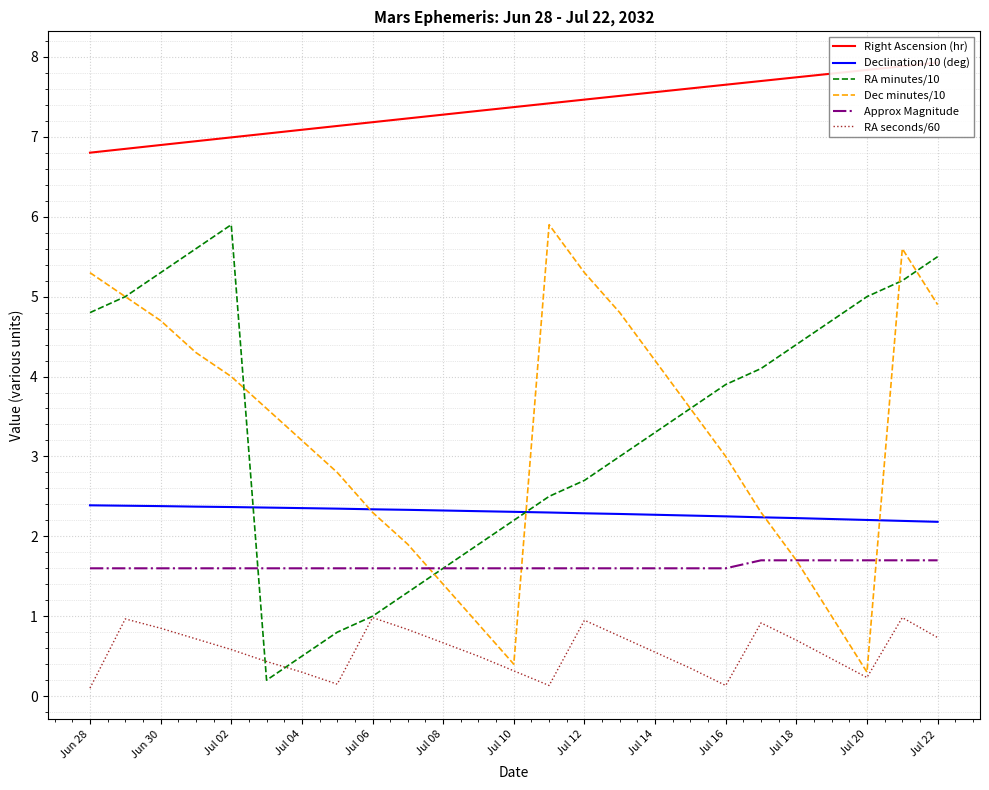

How many interior local valleys does the Dec minutes/10 series have?

2